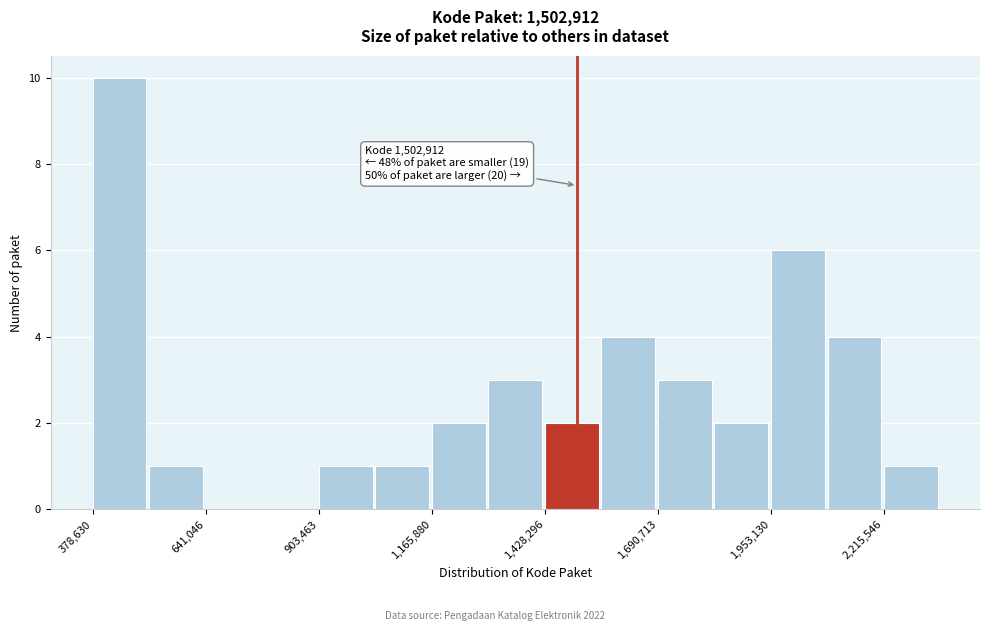

Read against the x-axis, roughly where is the centre of the tallest bar?

450000